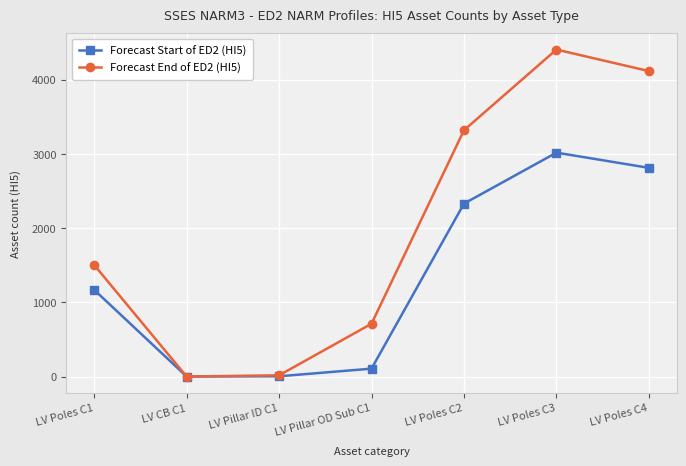

Which series has the largest total across all categories?

Forecast End of ED2 (HI5)